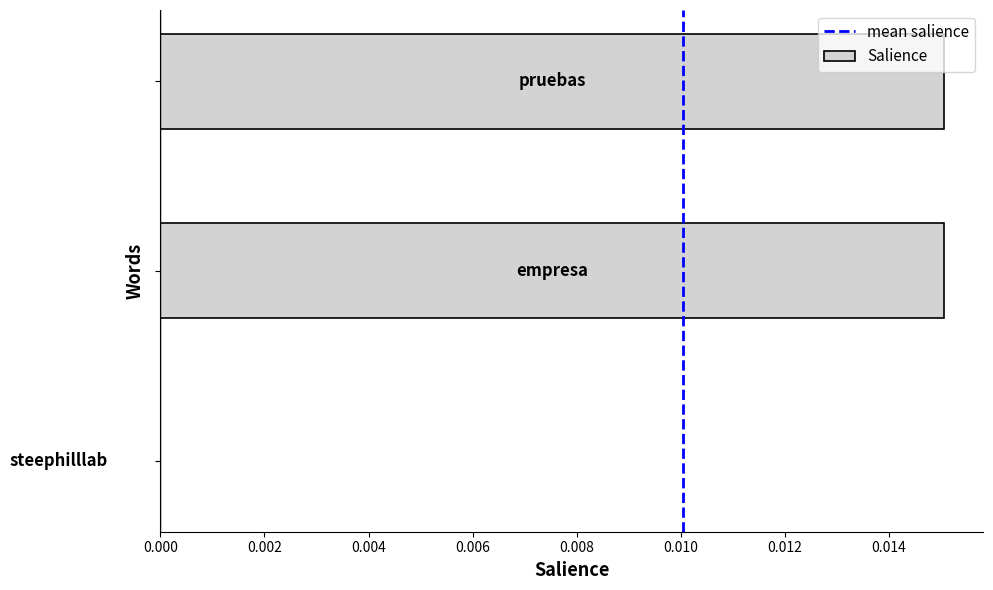

Count the number of data series in this chart.

1